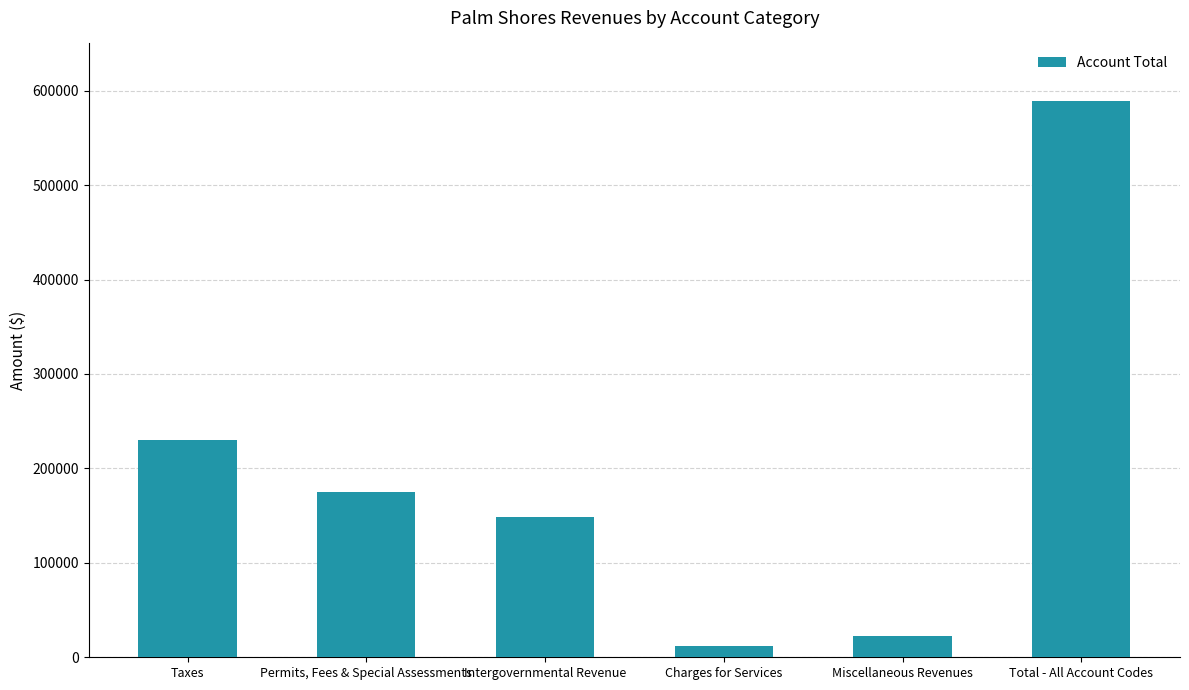

List the labels in order of value, smallest first.

Charges for Services, Miscellaneous Revenues, Intergovernmental Revenue, Permits, Fees & Special Assessments, Taxes, Total - All Account Codes